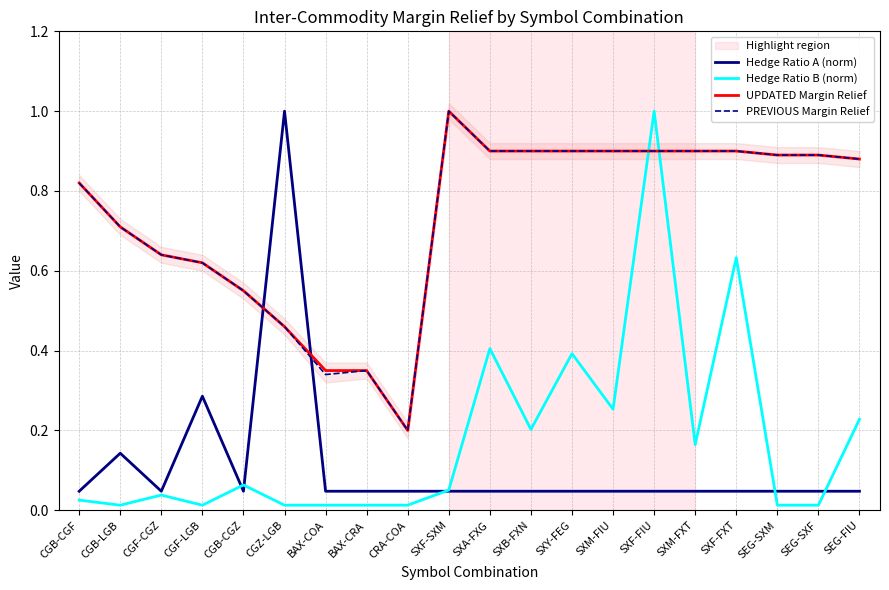

The UPDATED Margin Relief series shows 0.9 at SXF-FIU. True or false?

True